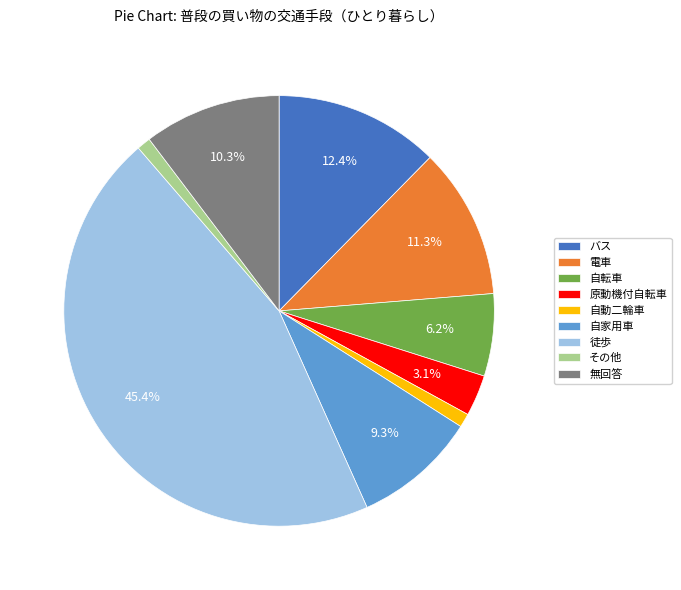

To the nearest percent, what portion does 電車 represent?

11%